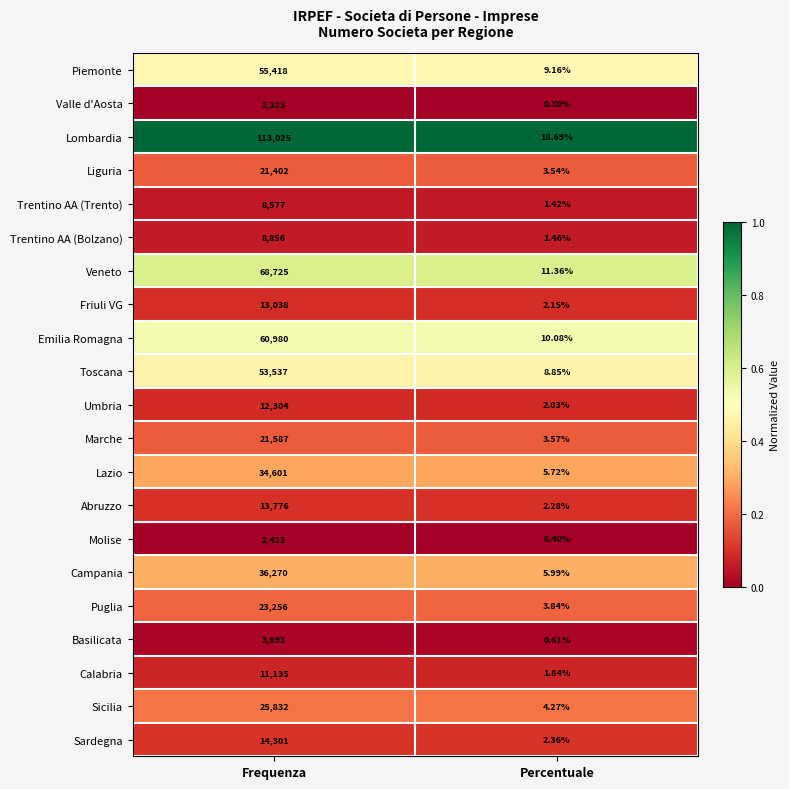

At which category does the chart reach its peak across all series?

Frequenza